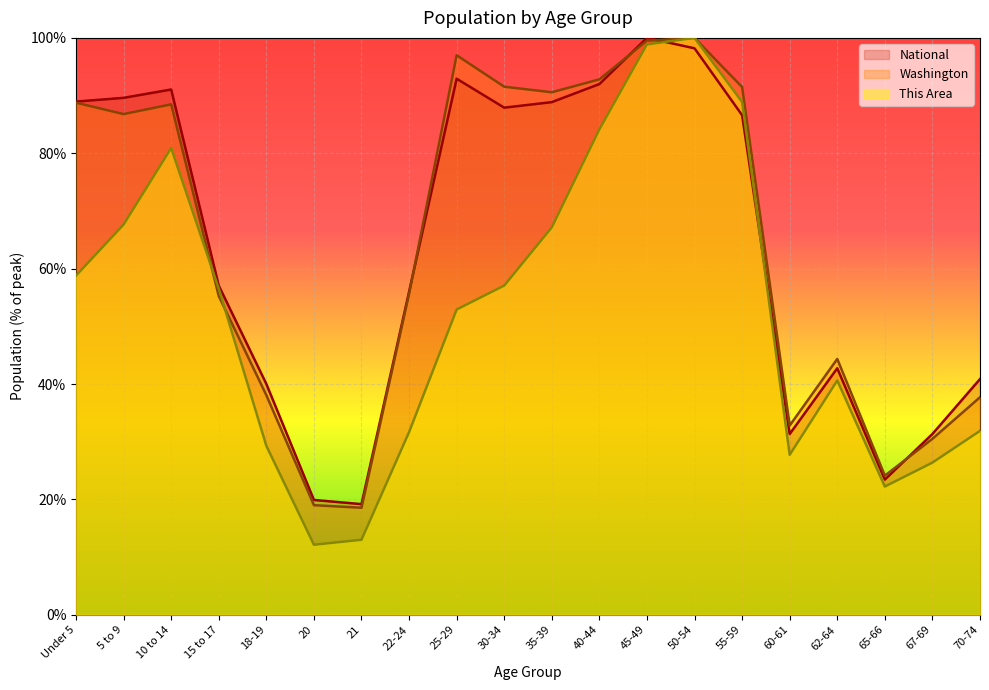

What is the value of the National point at the 3rd from the left?

91.1